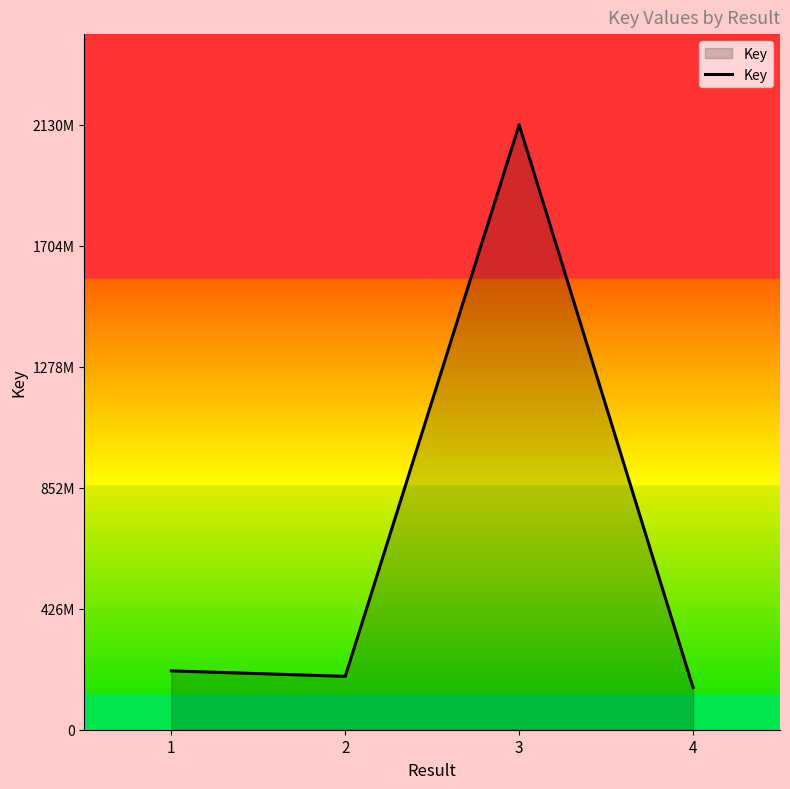

Does the chart display data point markers on the line(s)?

No